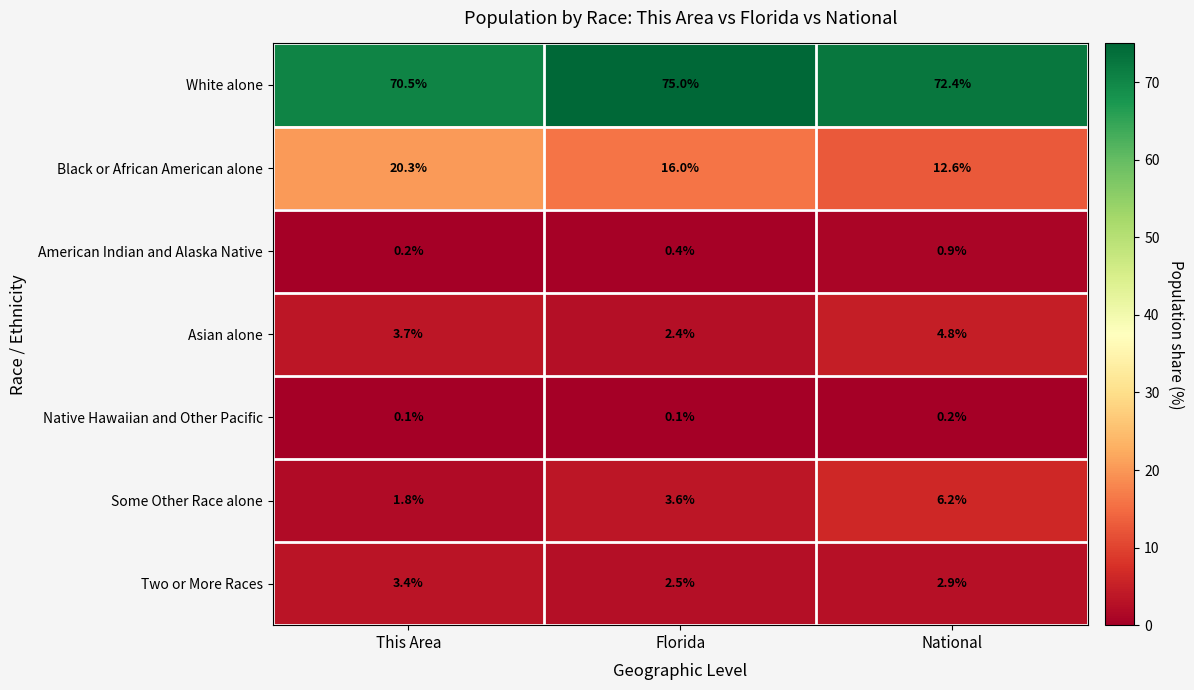

Reading left to right, transcribe all the data shown in this chart.

White alone: 70.5	75.0	72.4
Black or African American alone: 20.3	16.0	12.6
American Indian and Alaska Native: 0.2	0.4	0.9
Asian alone: 3.7	2.4	4.8
Native Hawaiian and Other Pacific: 0.1	0.1	0.2
Some Other Race alone: 1.8	3.6	6.2
Two or More Races: 3.4	2.5	2.9